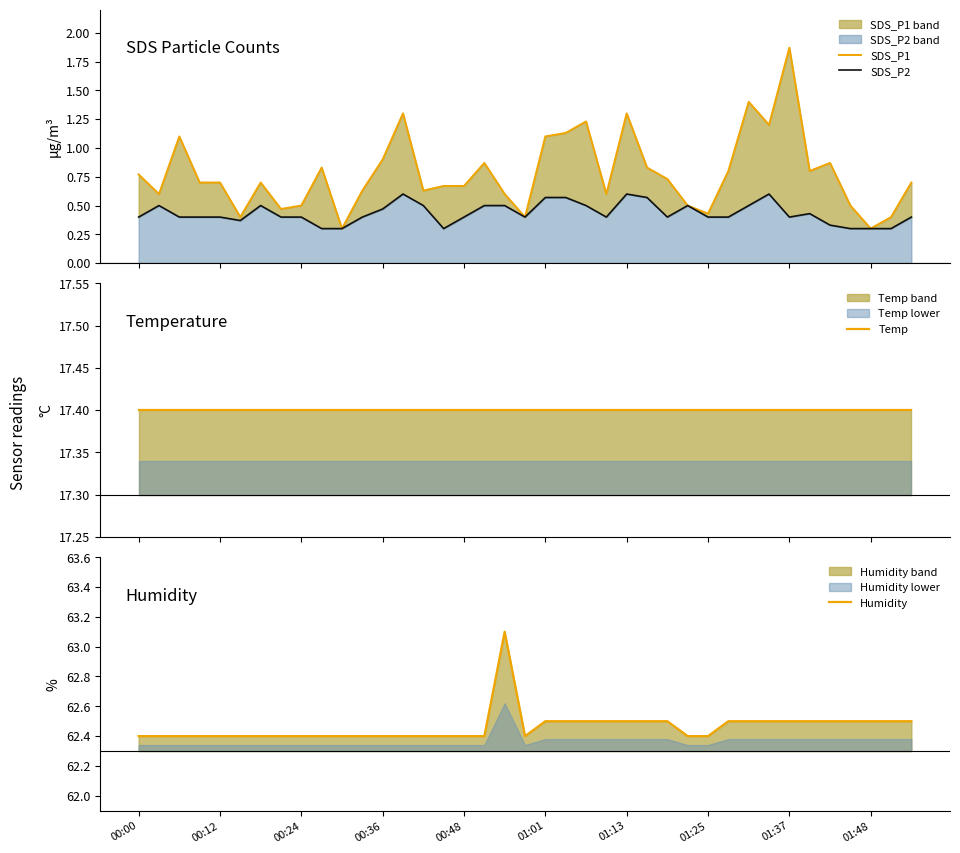

Does the chart have visible grid lines?

No